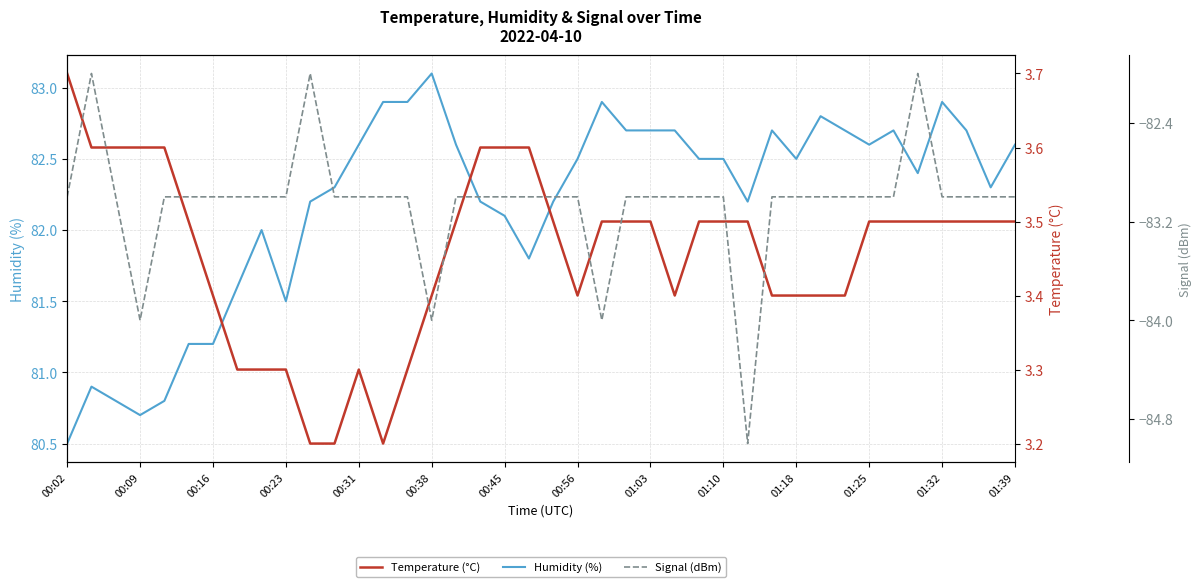

What are all the series names shown in the legend?

Humidity (%), Temperature (°C), Signal (dBm)